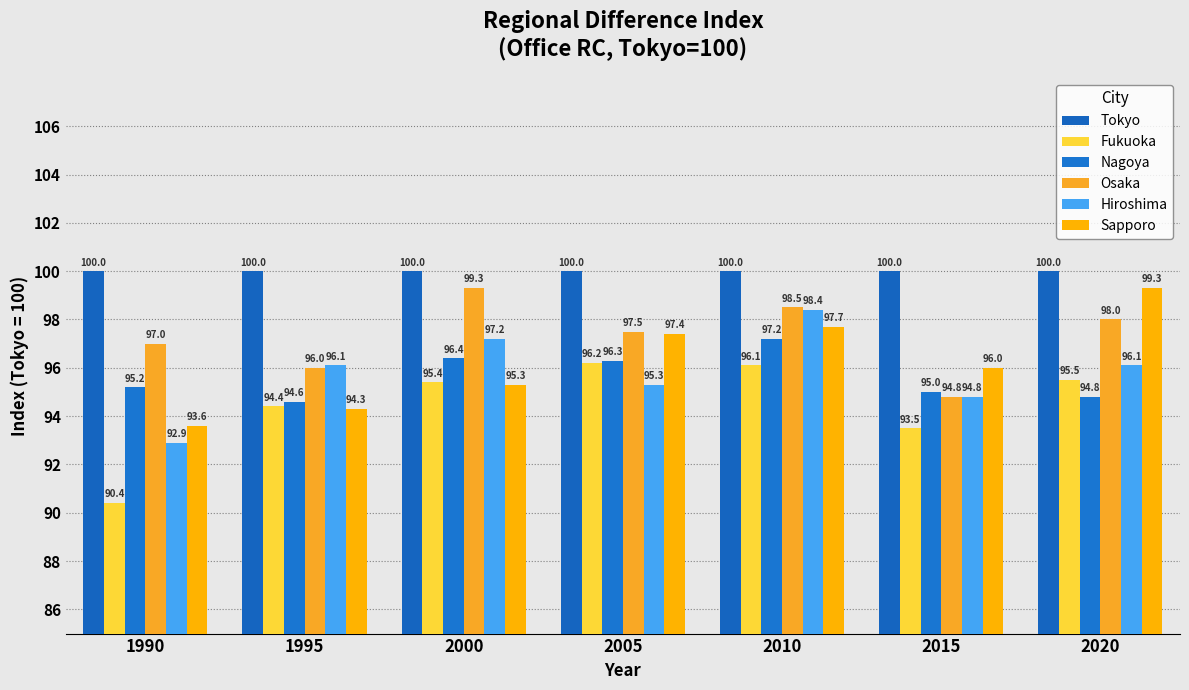

Reading left to right, transcribe all the data shown in this chart.

Tokyo: 1990=100.0	1995=100.0	2000=100.0	2005=100.0	2010=100.0	2015=100.0	2020=100.0
Fukuoka: 1990=90.4	1995=94.4	2000=95.4	2005=96.2	2010=96.1	2015=93.5	2020=95.5
Nagoya: 1990=95.2	1995=94.6	2000=96.4	2005=96.3	2010=97.2	2015=95.0	2020=94.8
Osaka: 1990=97.0	1995=96.0	2000=99.3	2005=97.5	2010=98.5	2015=94.8	2020=98.0
Hiroshima: 1990=92.9	1995=96.1	2000=97.2	2005=95.3	2010=98.4	2015=94.8	2020=96.1
Sapporo: 1990=93.6	1995=94.3	2000=95.3	2005=97.4	2010=97.7	2015=96.0	2020=99.3